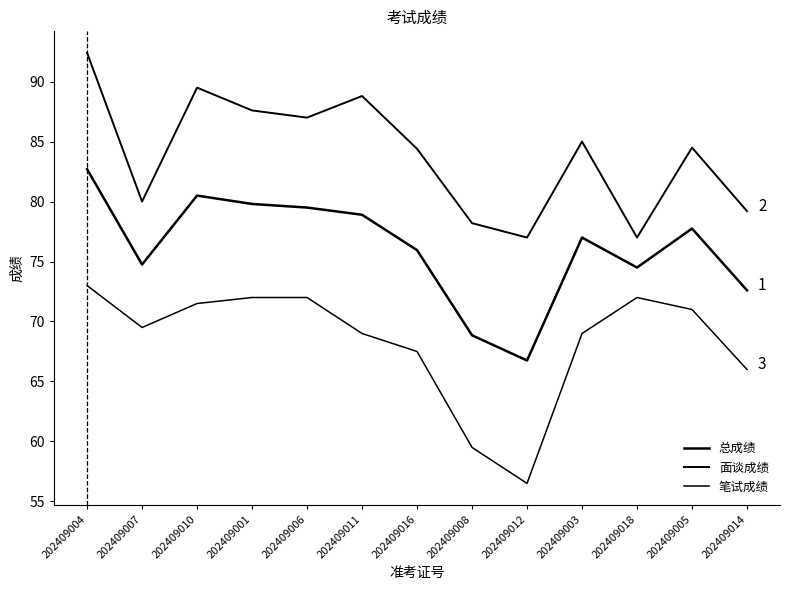

Which series changed the most between 202409010 and 202409003?

面谈成绩